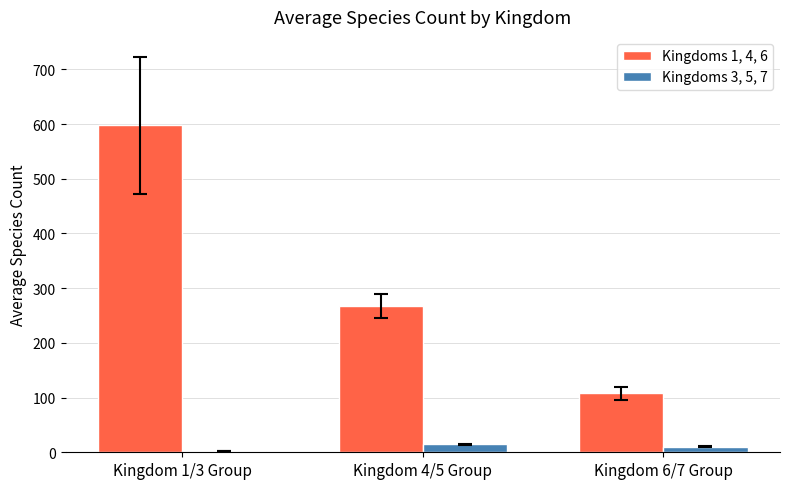

Reading left to right, list all the values displayed in this chart.

Kingdoms 1, 4, 6: Kingdom 1/3 Group=597.4	Kingdom 4/5 Group=267.4	Kingdom 6/7 Group=108.0
Kingdoms 3, 5, 7: Kingdom 1/3 Group=3.0	Kingdom 4/5 Group=14.5	Kingdom 6/7 Group=10.5